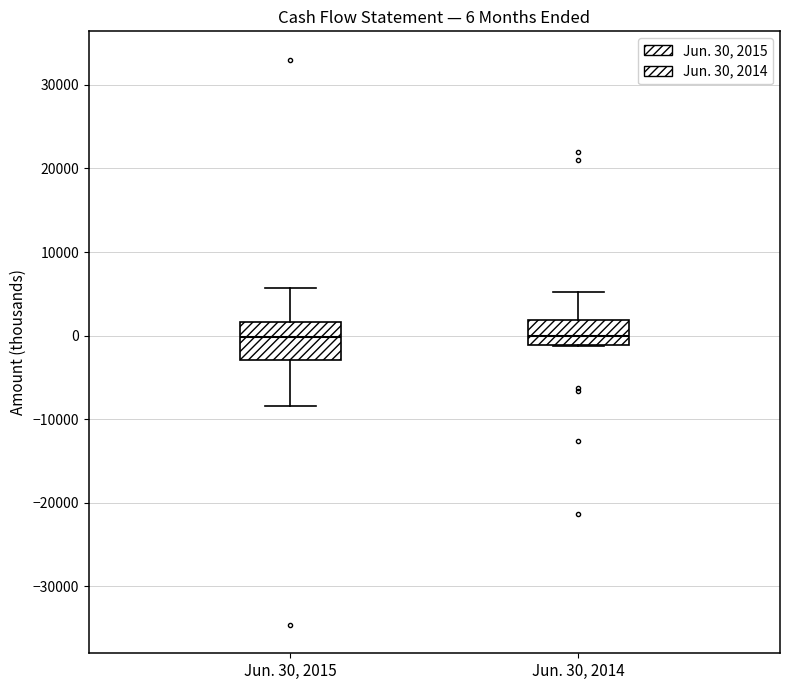

Which box is the tallest, from its lower edge to its upper edge?

Jun. 30, 2015